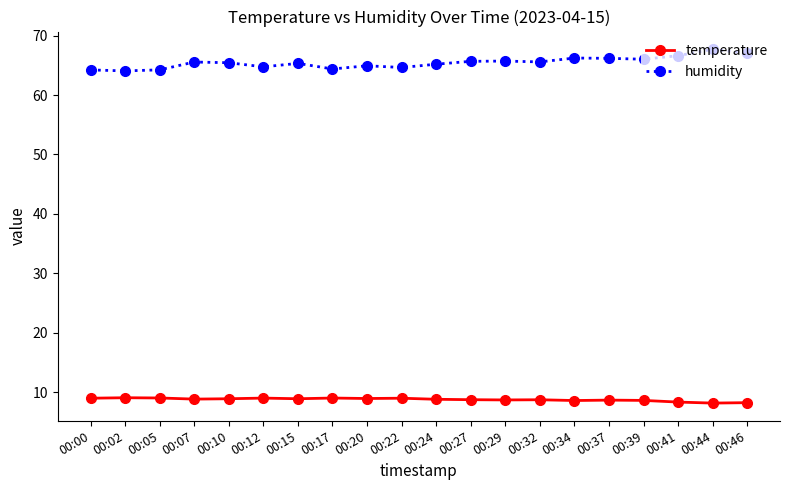

True or false: temperature has a value of 8.6 at 00:34.

True